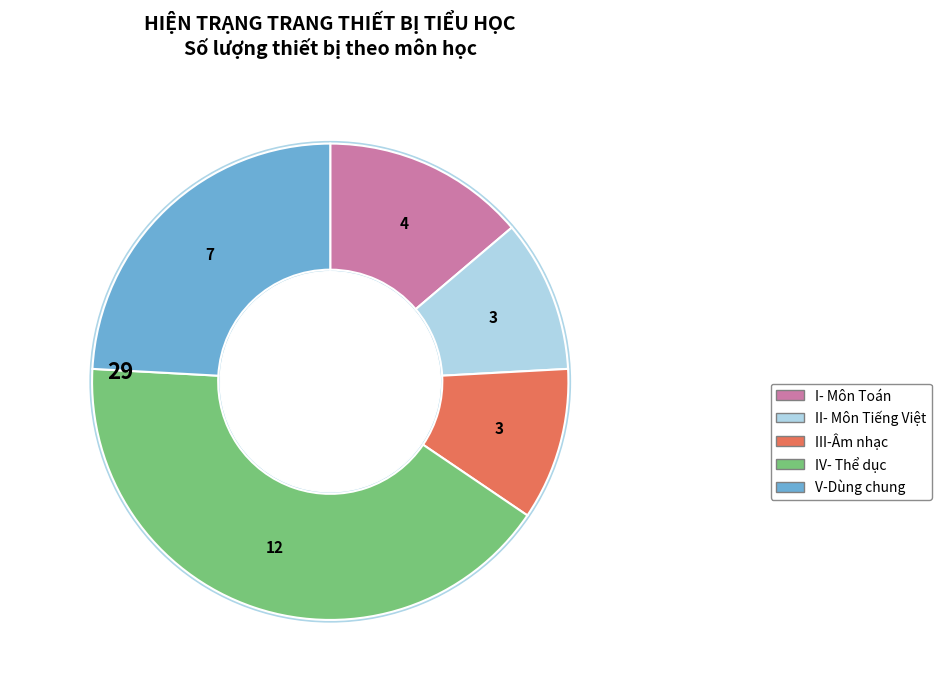

To the nearest percent, what portion does IV- Thể dục represent?

41%